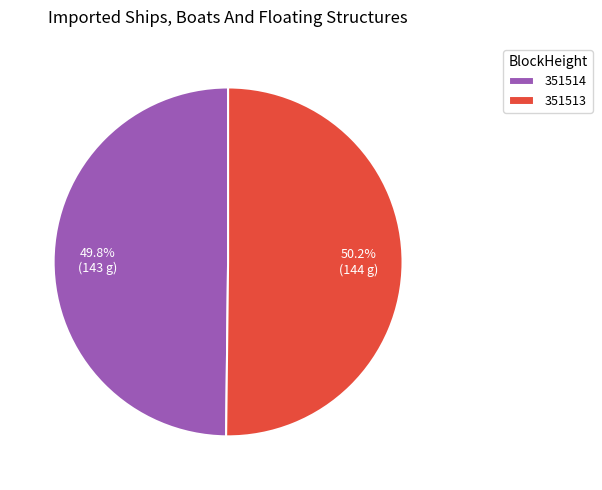

What percentage is NOT represented by 351513?

49.8%